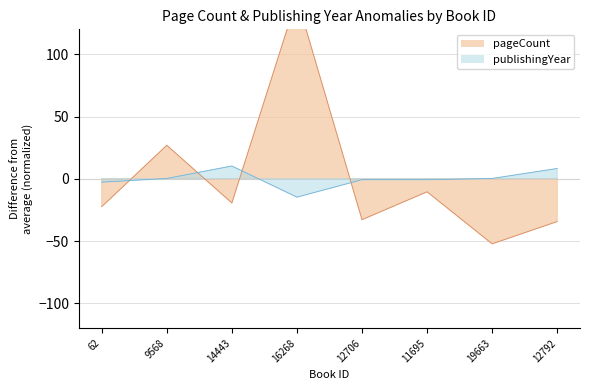

How many intersections are there between publishingYear and pageCount?

4